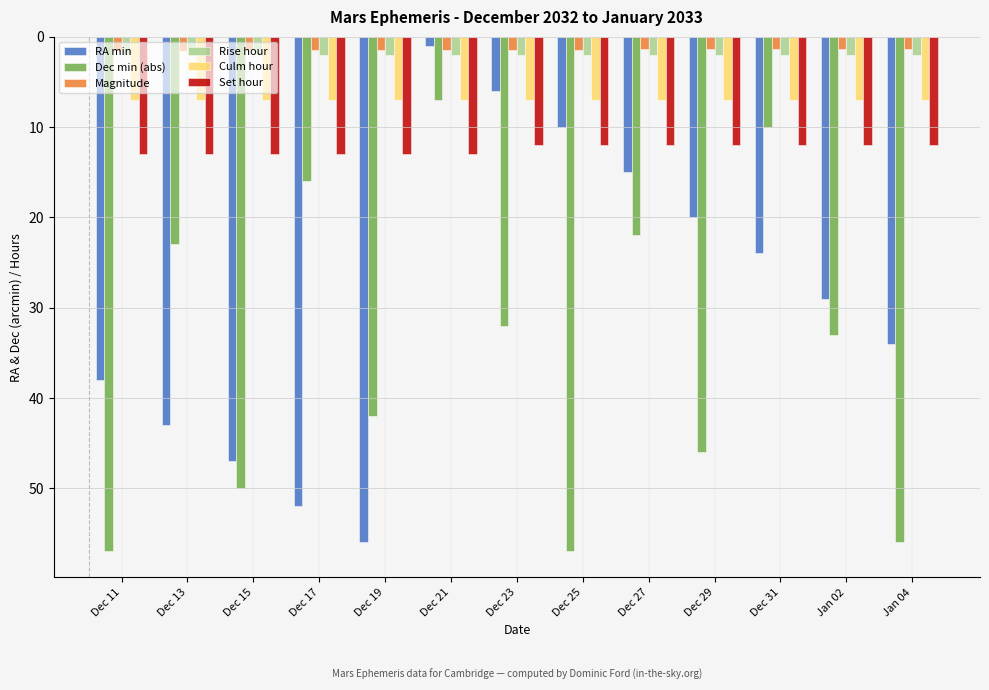

What are all the series names shown in the legend?

RA min, Dec min (abs), Magnitude, Rise hour, Culm hour, Set hour